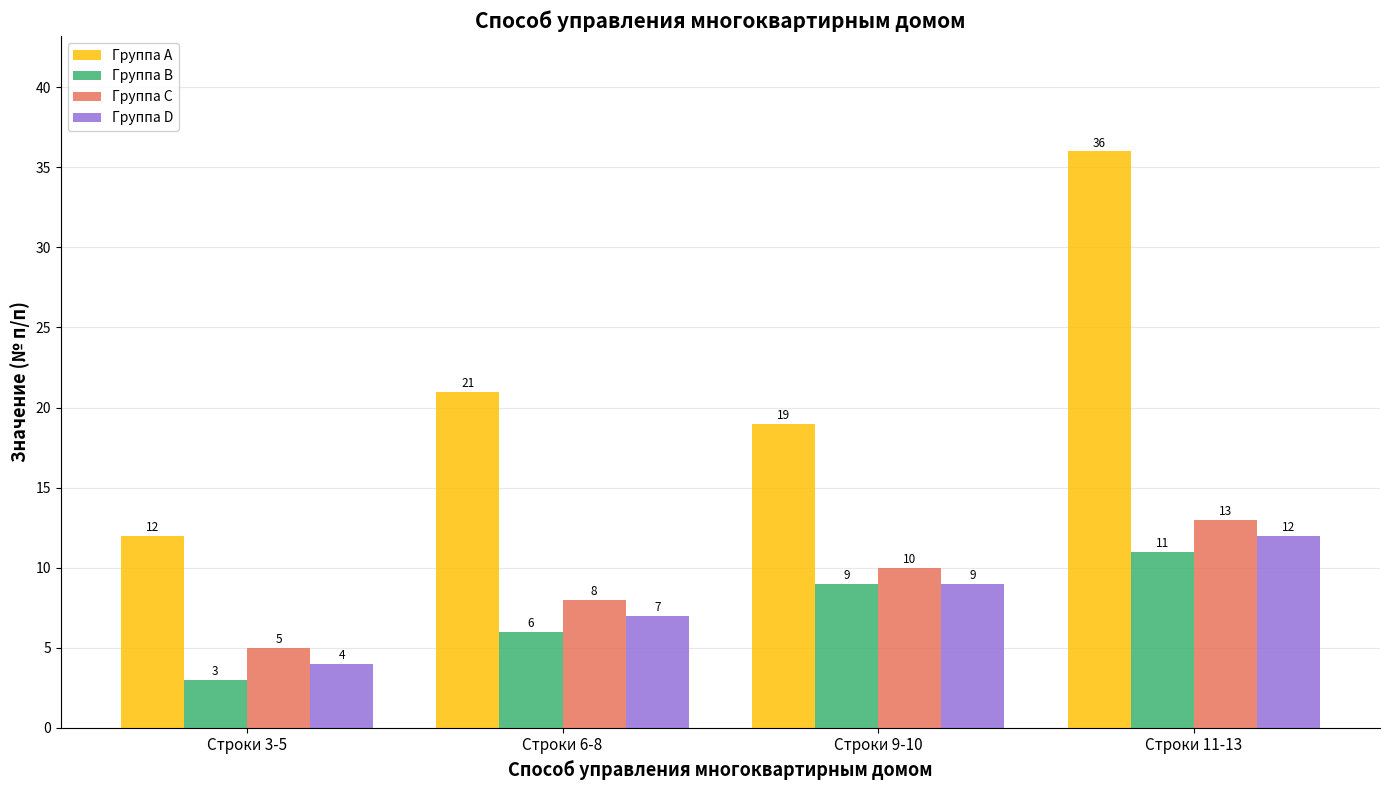

At which category is the sum across all series the highest?

Строки 11-13